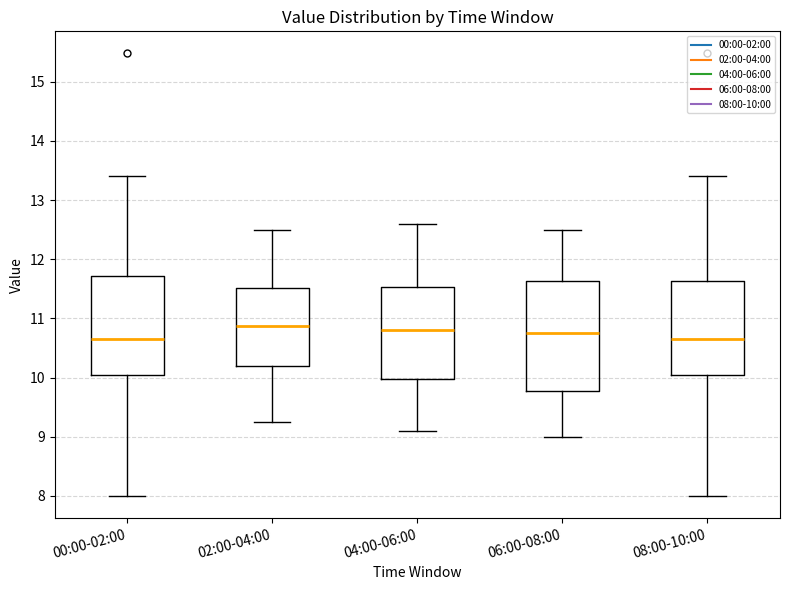

Reading left to right, read every box against the y-axis: the position of its median line, the range the box covers, and the ends of its whiskers. The values are not printed on the chart, so give them approximately, as read against the axis.

00:00-02:00: median 10.7, box 10.0 to 11.7, whiskers 8.0 to 13.4
02:00-04:00: median 10.9, box 10.2 to 11.5, whiskers 9.3 to 12.5
04:00-06:00: median 10.8, box 10.0 to 11.5, whiskers 9.1 to 12.6
06:00-08:00: median 10.8, box 9.8 to 11.6, whiskers 9.0 to 12.5
08:00-10:00: median 10.7, box 10.0 to 11.6, whiskers 8.0 to 13.4